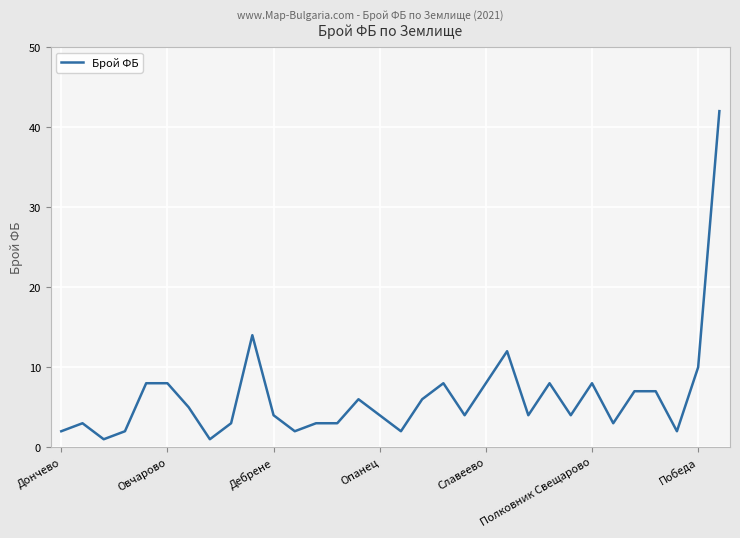

What is the greatest value displayed?

42